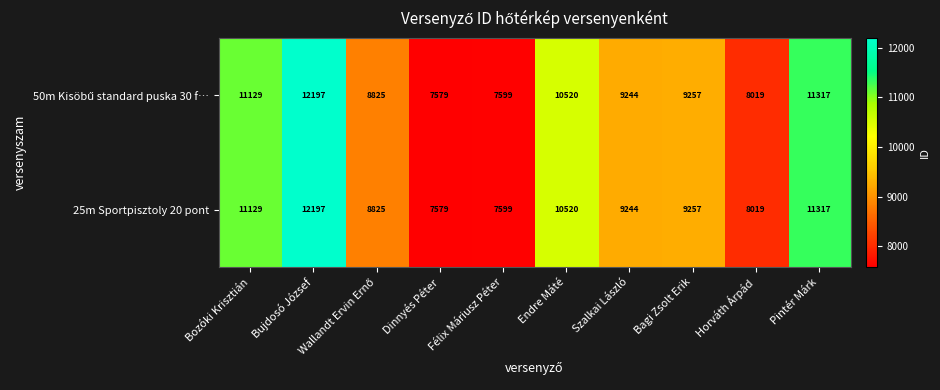

The value of 25m Sportpisztoly 20 pont at Bagi Zsolt Erik is 9257. True or false?

True